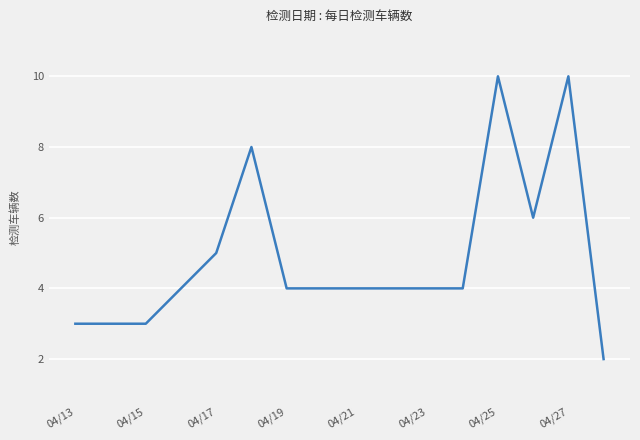

What is the difference between the maximum and minimum values?

8